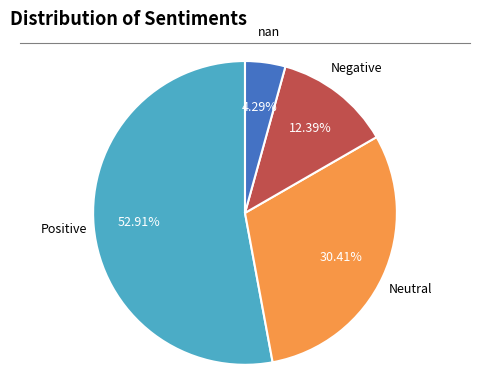

Does any single category account for the majority?

Yes